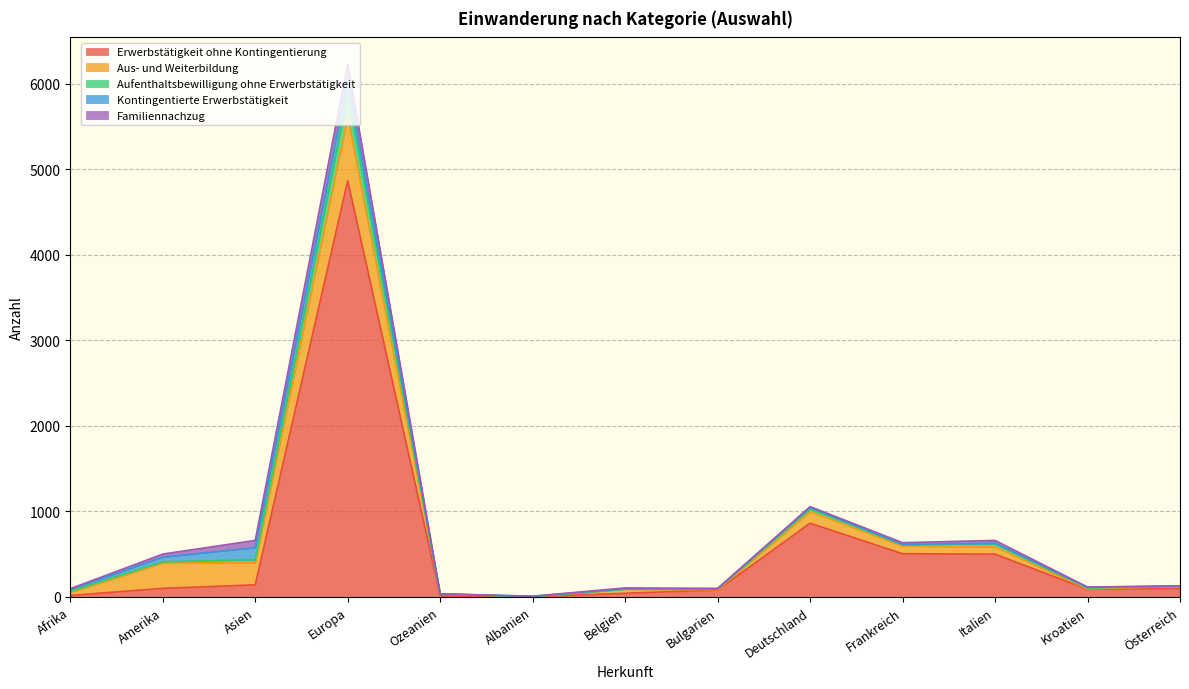

What is the spread (max minus min) of values at Bulgarien?

79